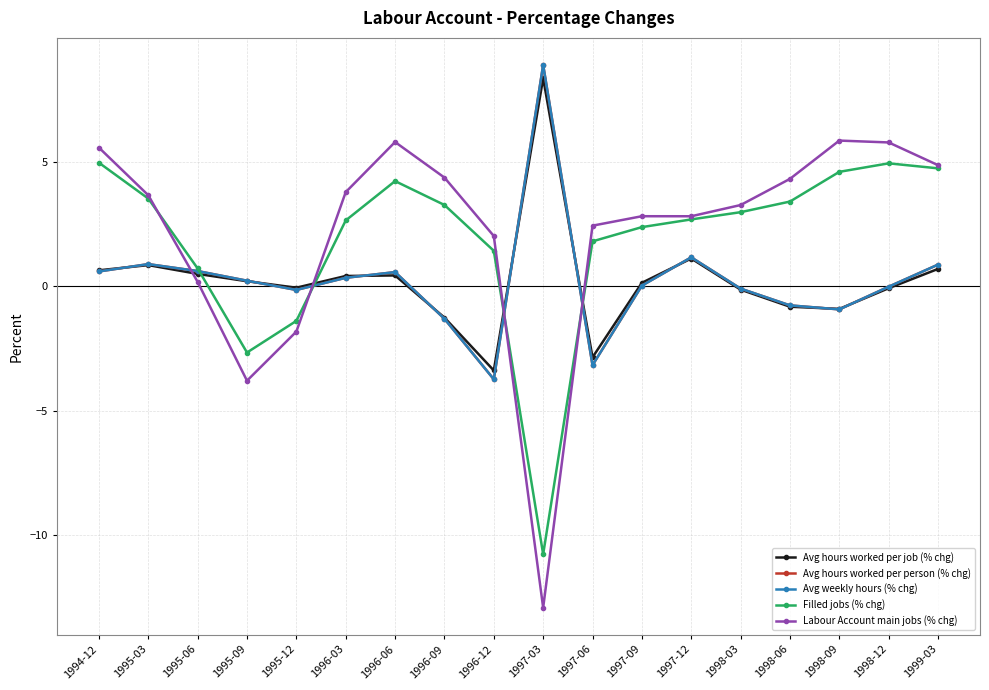

What is the maximum value shown in the chart?

8.9